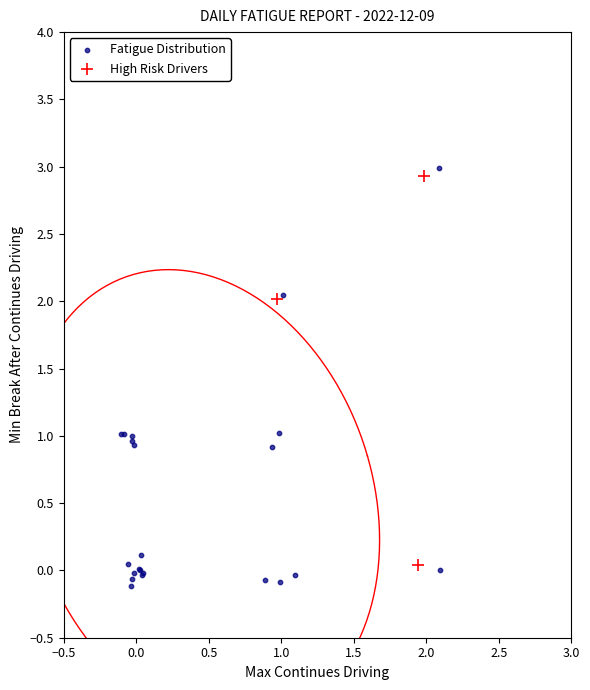

Which series has the largest Y range (max minus min)?

Fatigue Distribution